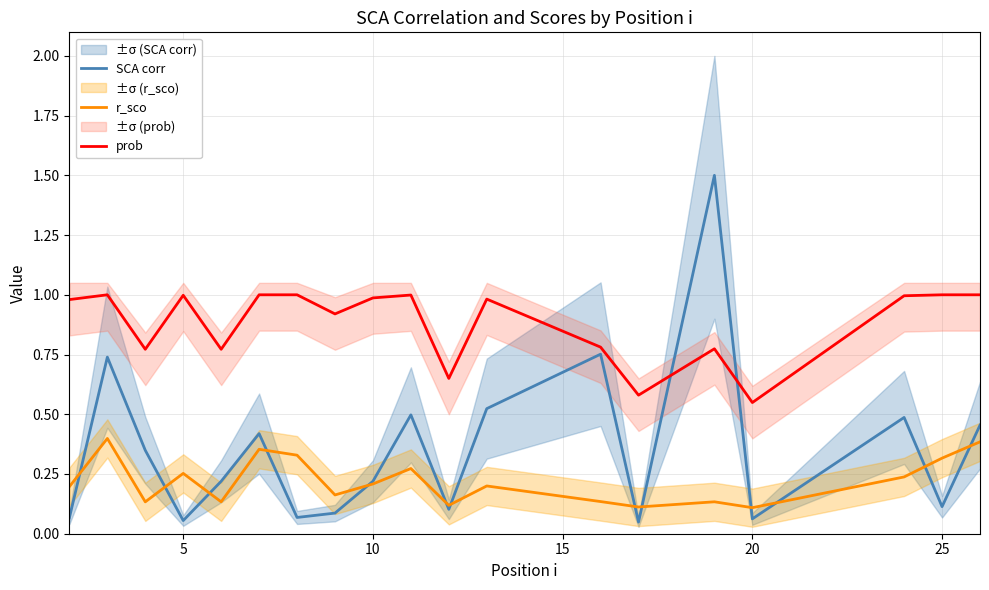

The SCA corr series shows 0.6 at 25. True or false?

False